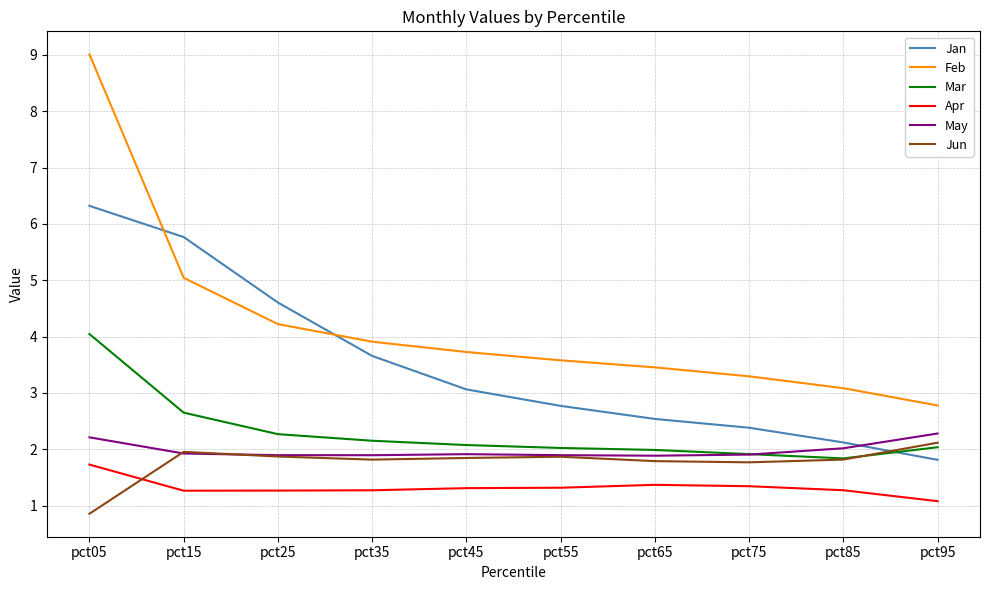

What is the difference between the second highest and second lowest values in the Mar series?

0.7